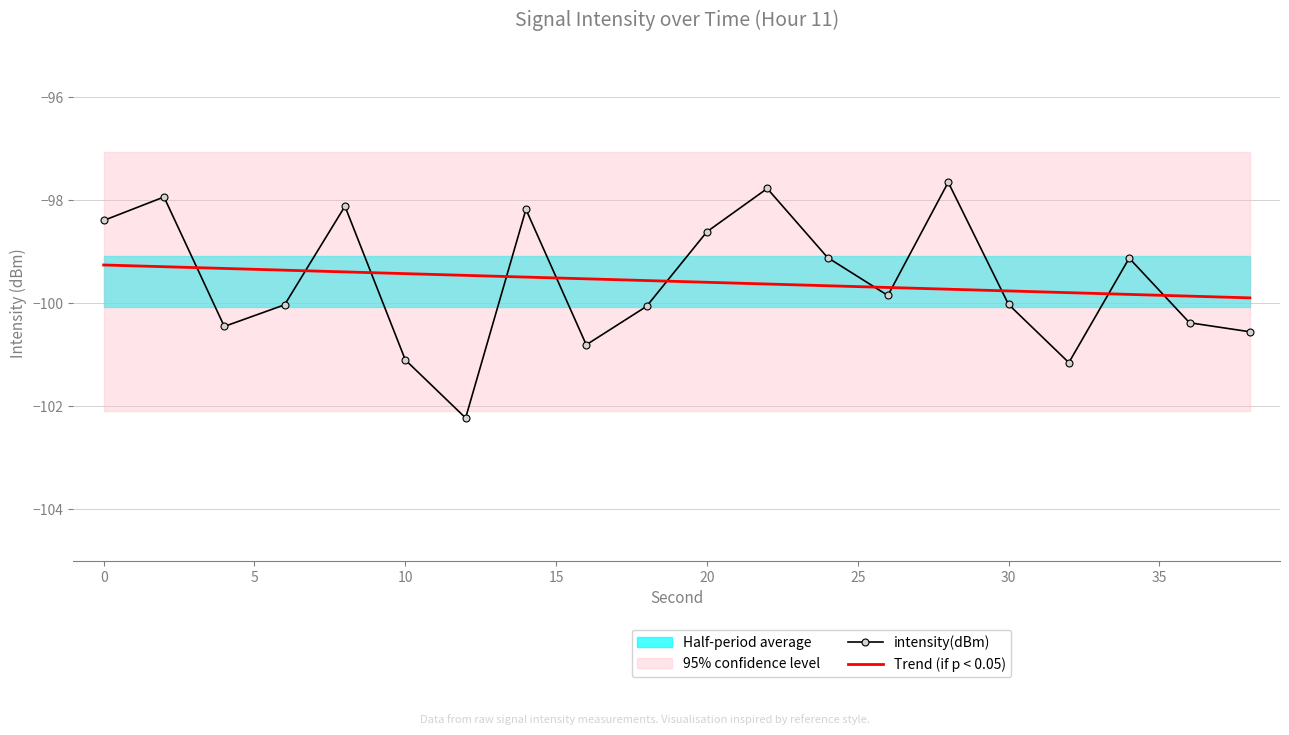

Is it true that intensity(dBm) equals -64.9 at 30?

False